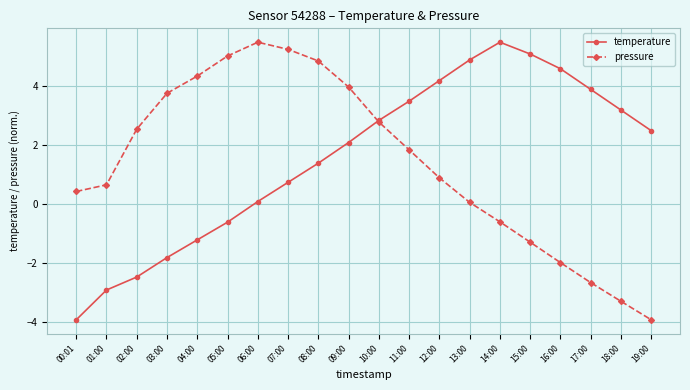

What is the difference between the temperature values at 11:00 and 12:00?

0.7